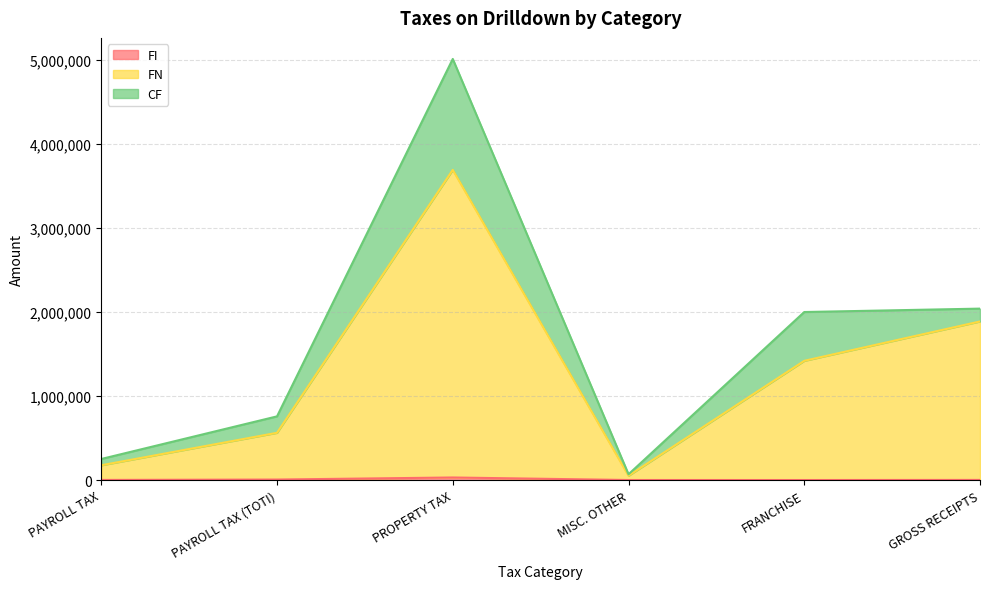

At which category is the sum across all series the highest?

PROPERTY TAX